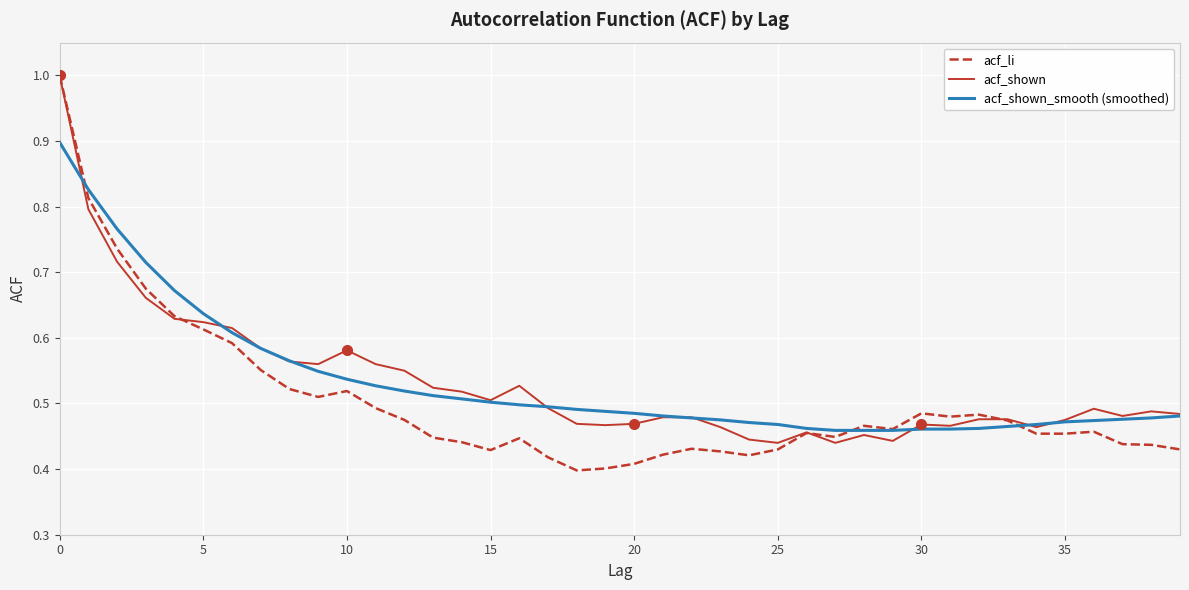

What is the maximum value for acf_shown_smooth (smoothed)?

0.9